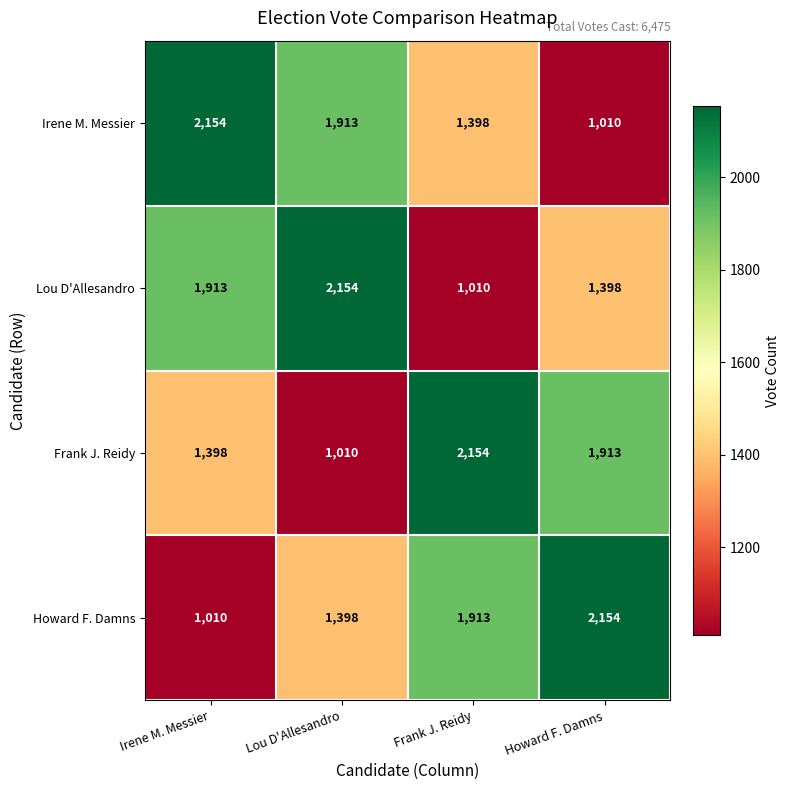

Count the number of data series in this chart.

4